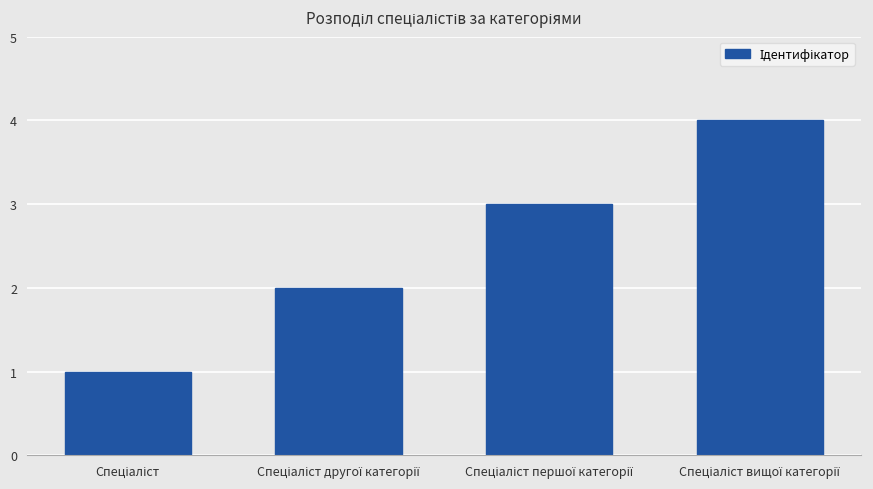

What is the sum of all values?

10